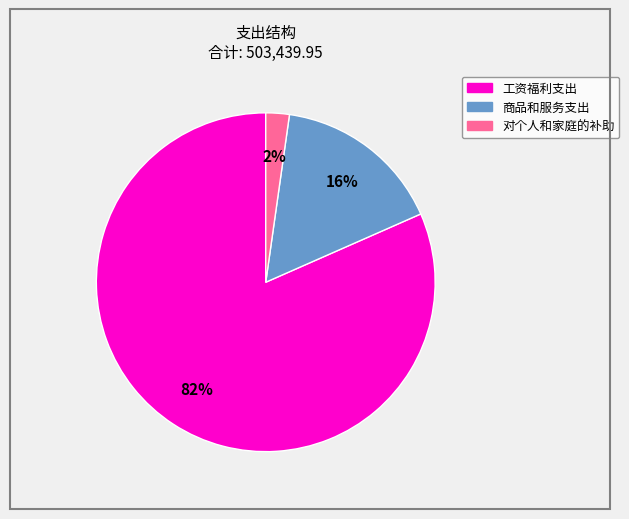

To the nearest percent, what is the average slice percentage?

33%